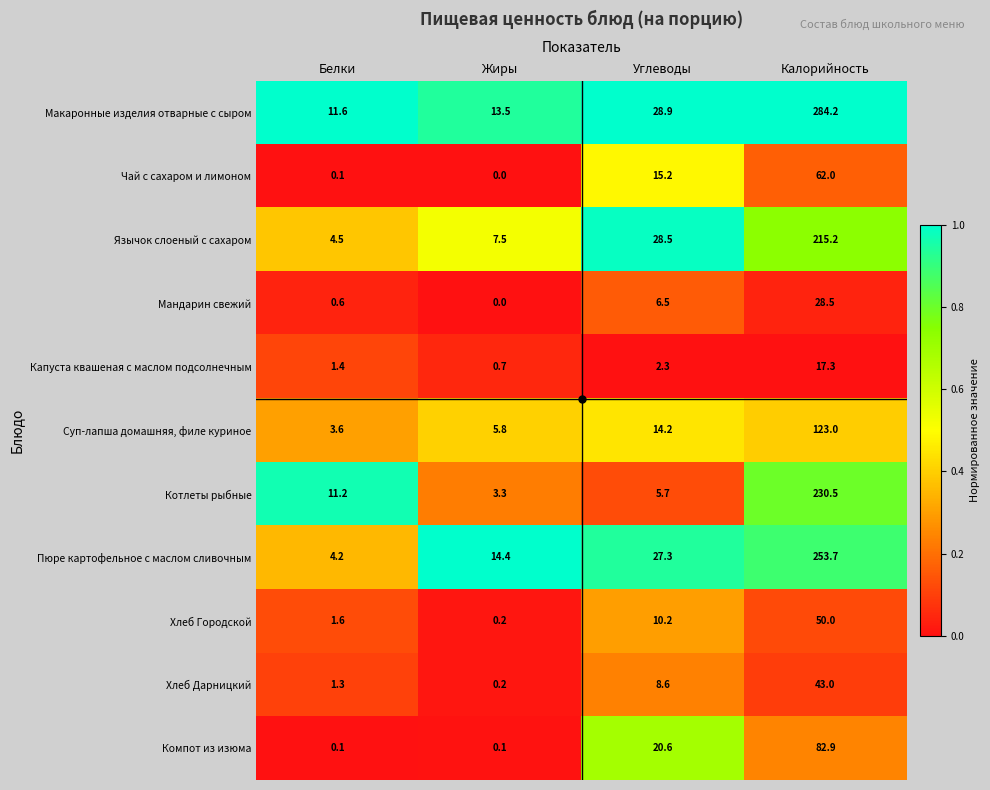

Count the number of categories in the chart.

4